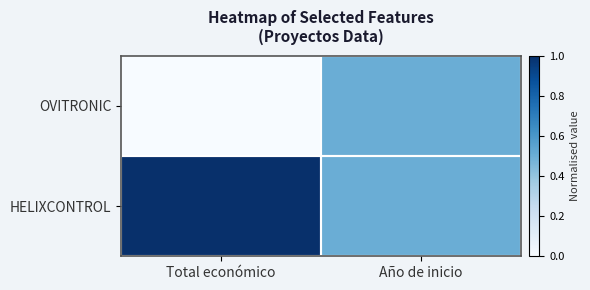

How many series are shown in this chart?

2